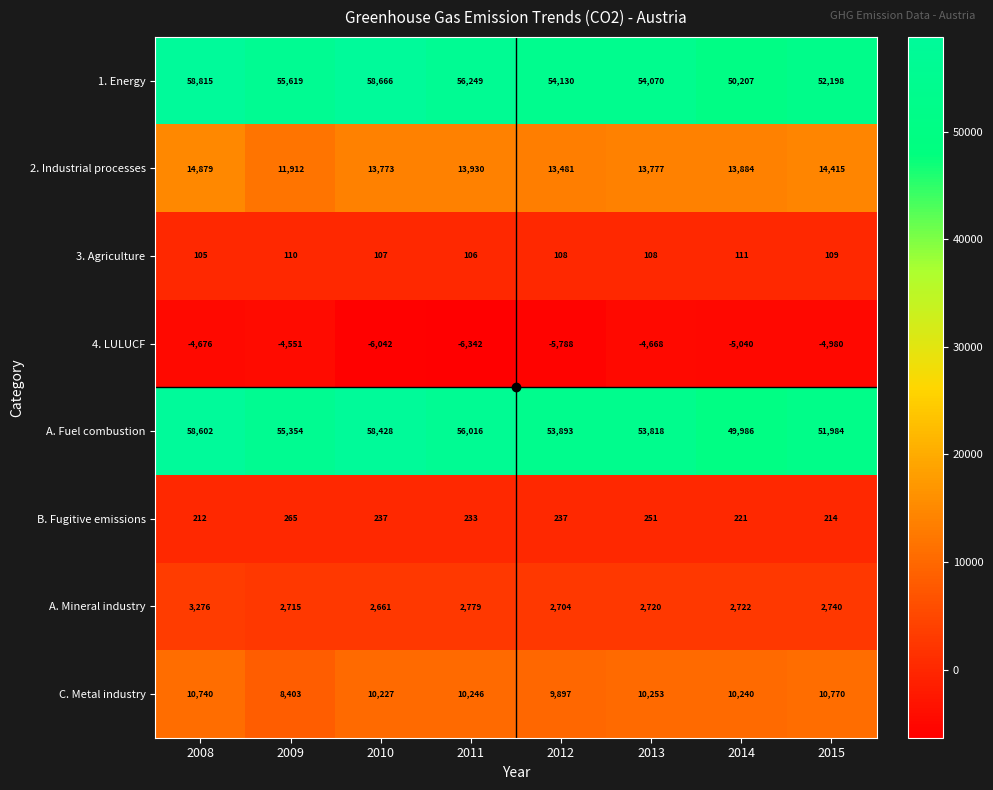

What is the difference between the second highest and minimum values in the C. Metal industry series?

2337